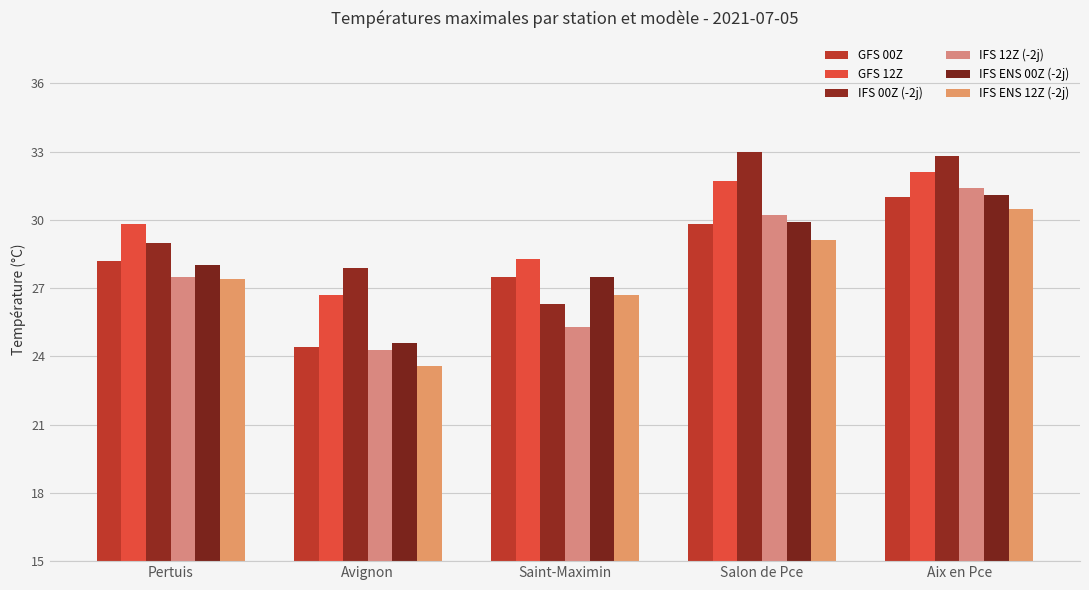

What are all the series names shown in the legend?

GFS 00Z, GFS 12Z, IFS 00Z (-2j), IFS 12Z (-2j), IFS ENS 00Z (-2j), IFS ENS 12Z (-2j)